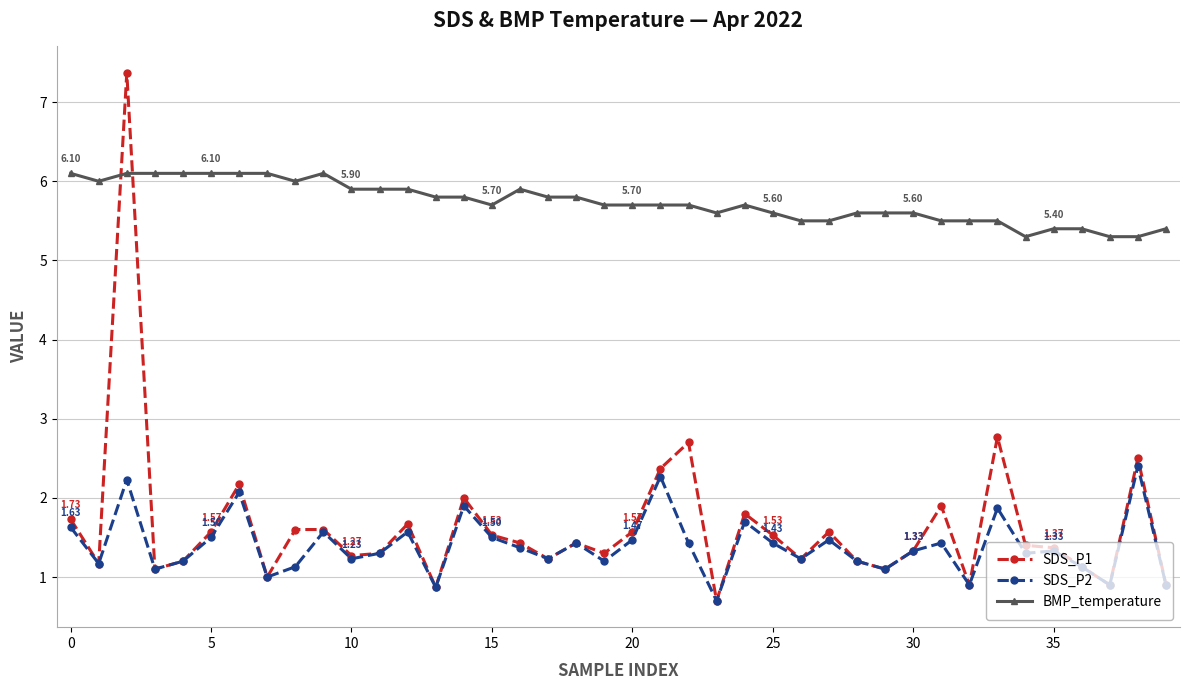

List the series in order of their peak value, lowest first.

SDS_P2, BMP_temperature, SDS_P1